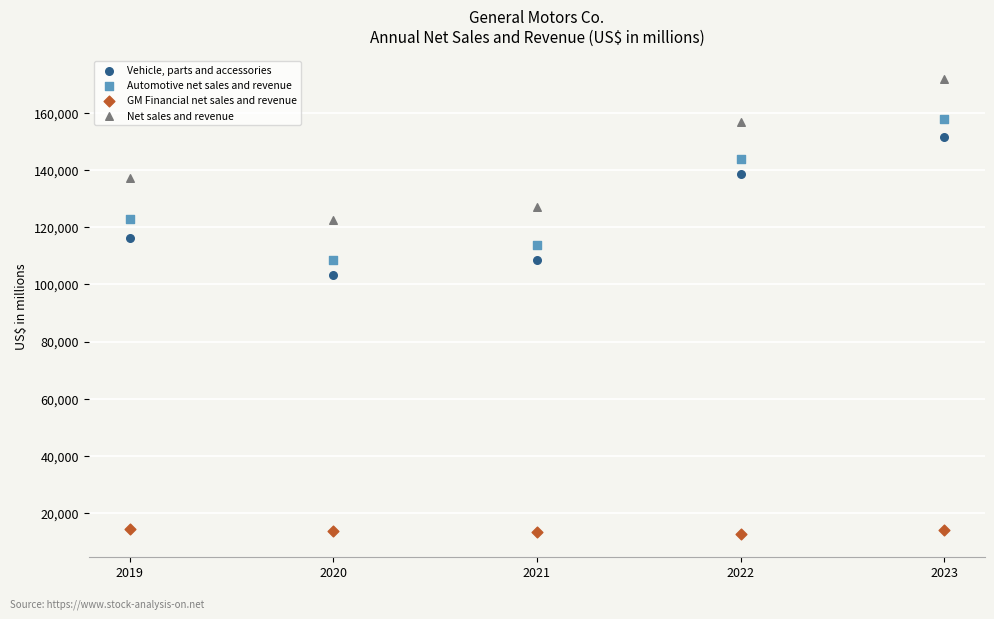

Which series has the largest Y range (max minus min)?

Net sales and revenue